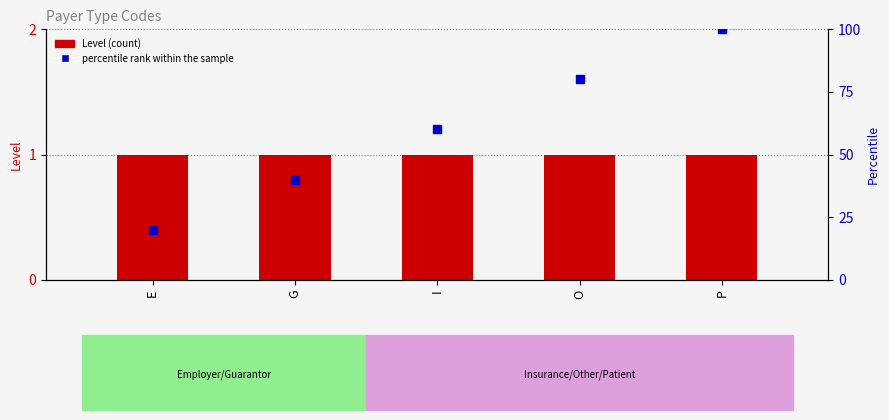

Is the value of Level at P greater than the value of percentile rank within the sample at E?

No